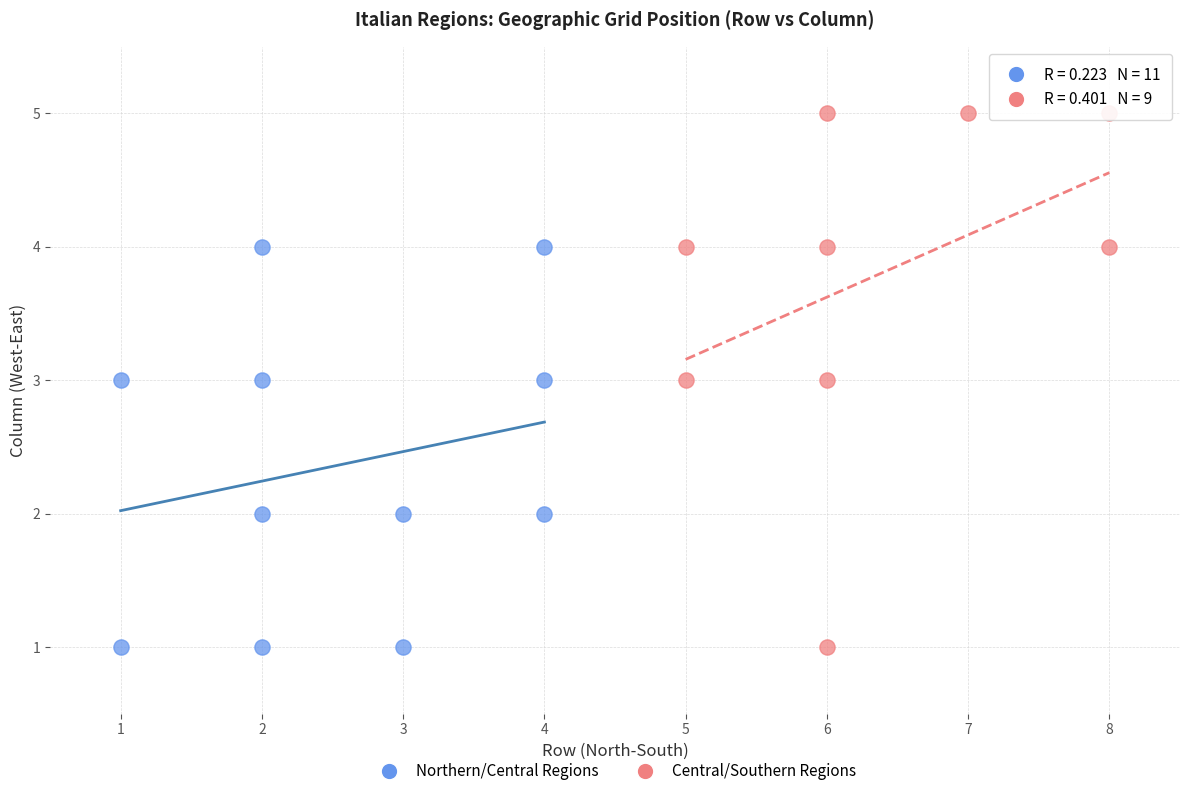

Which series has the widest spread of Y values?

Central/Southern Regions